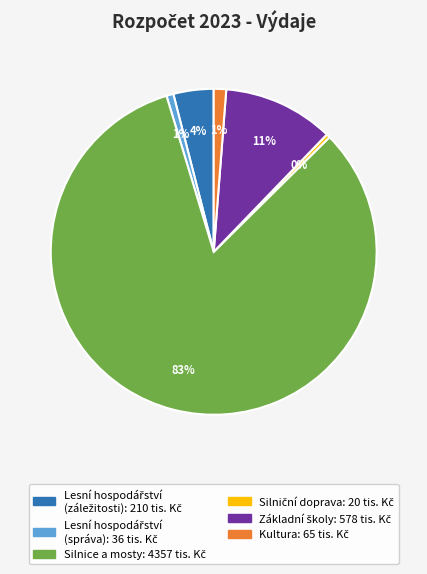

Is there a majority slice in this chart?

Yes